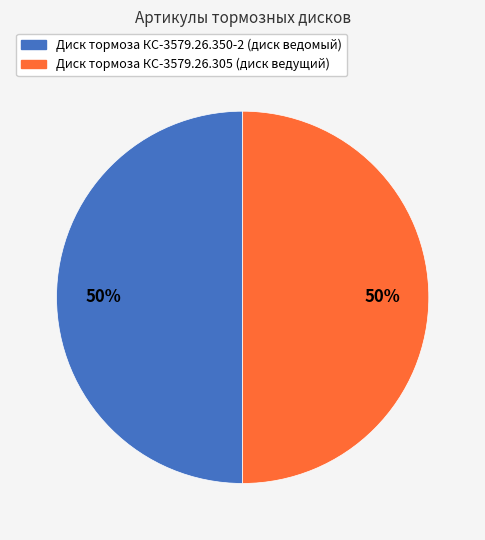

Do Диск тормоза КС-3579.26.305 (диск ведущий) and Диск тормоза КС-3579.26.350-2 (диск ведомый) together represent more than half of the pie?

Yes